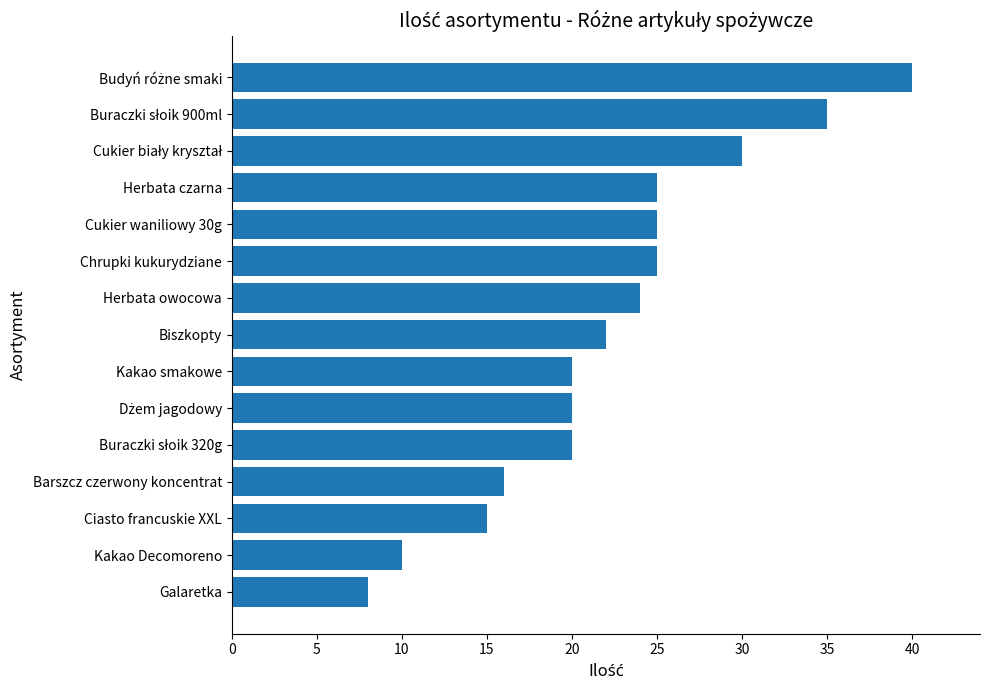

What is the greatest value displayed?

40